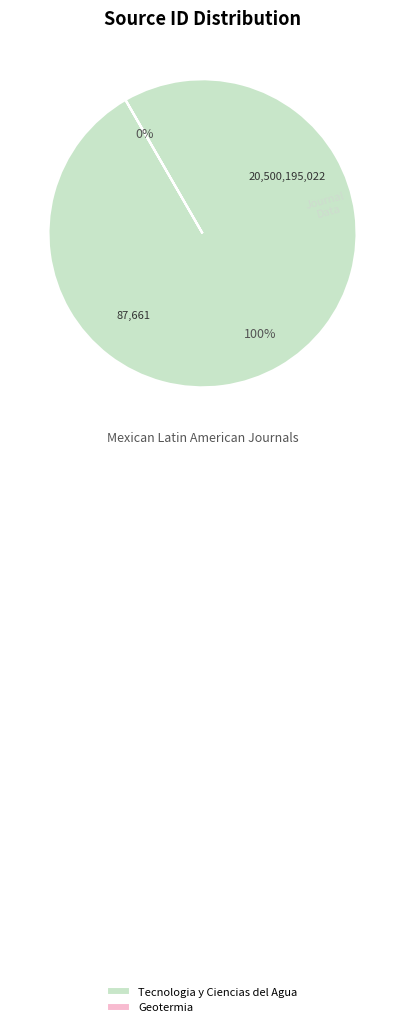

The Tecnologia y Ciencias del Agua slice represents 100% of the pie. True or false?

True